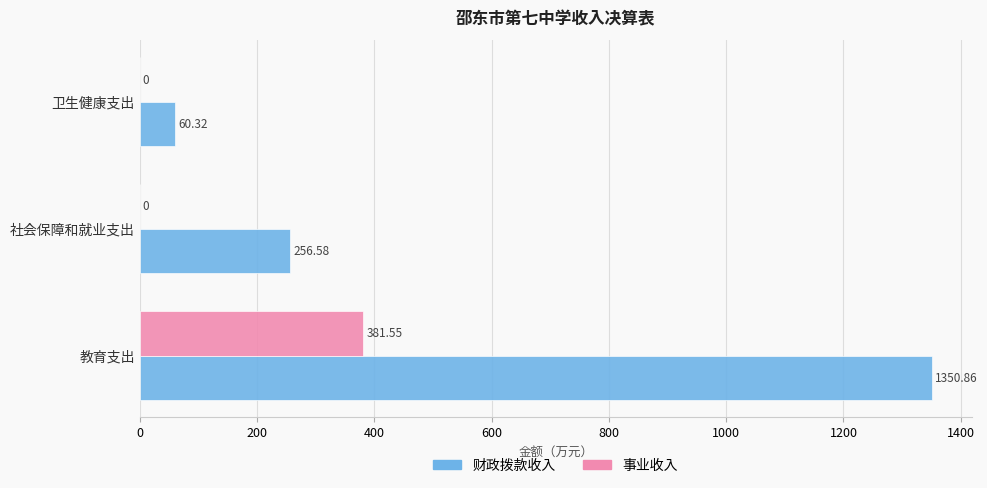

At which label is 财政拨款收入 closest to 705?

社会保障和就业支出